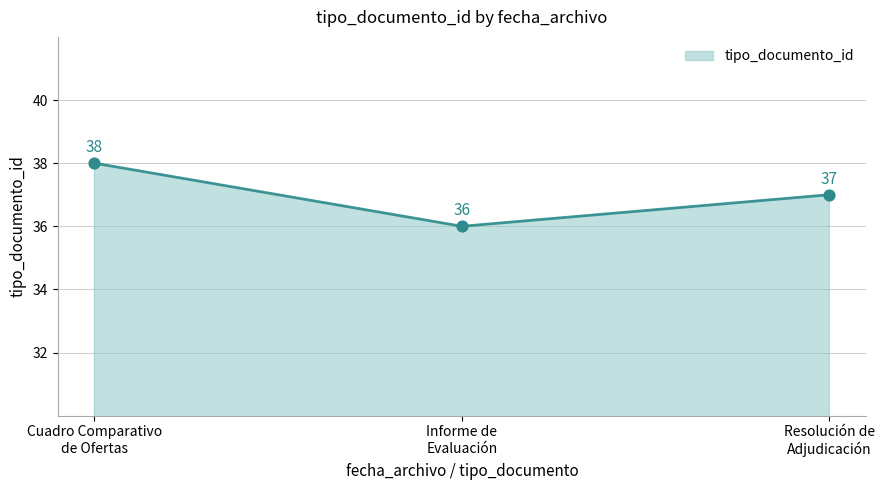

What is the minimum value shown in the chart?

36